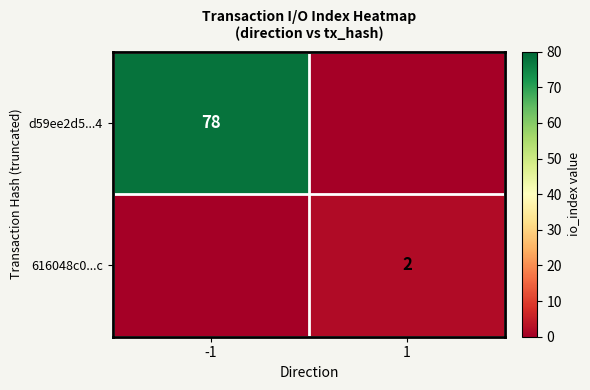

True or false: d59ee2d5...4 has a value of 78 at -1.

True